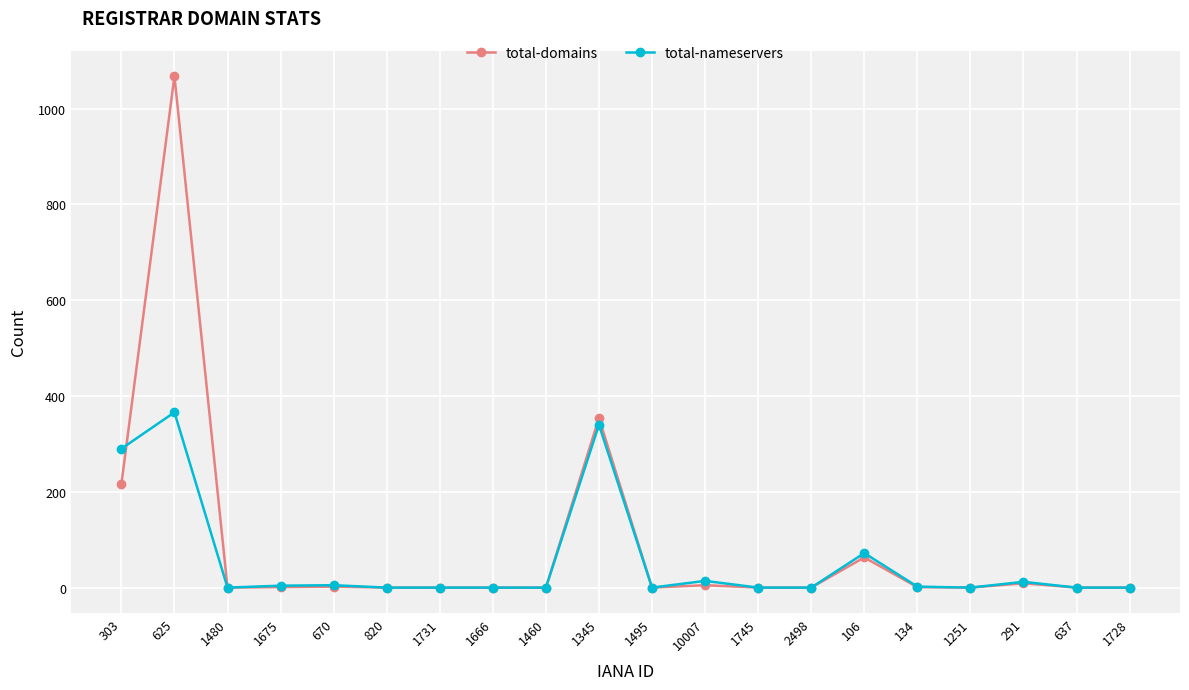

How many lines are shown in the chart?

2